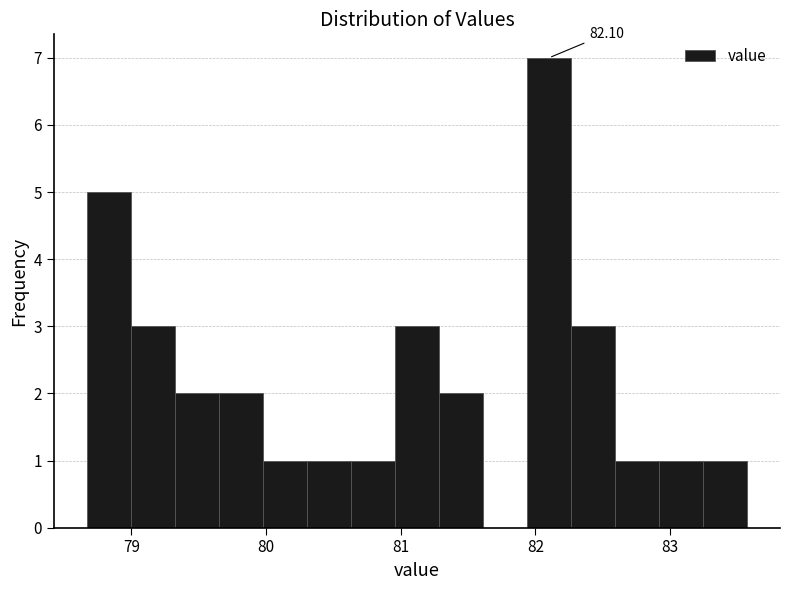

Read against the x-axis, roughly where is the centre of the tallest bar?

82.1